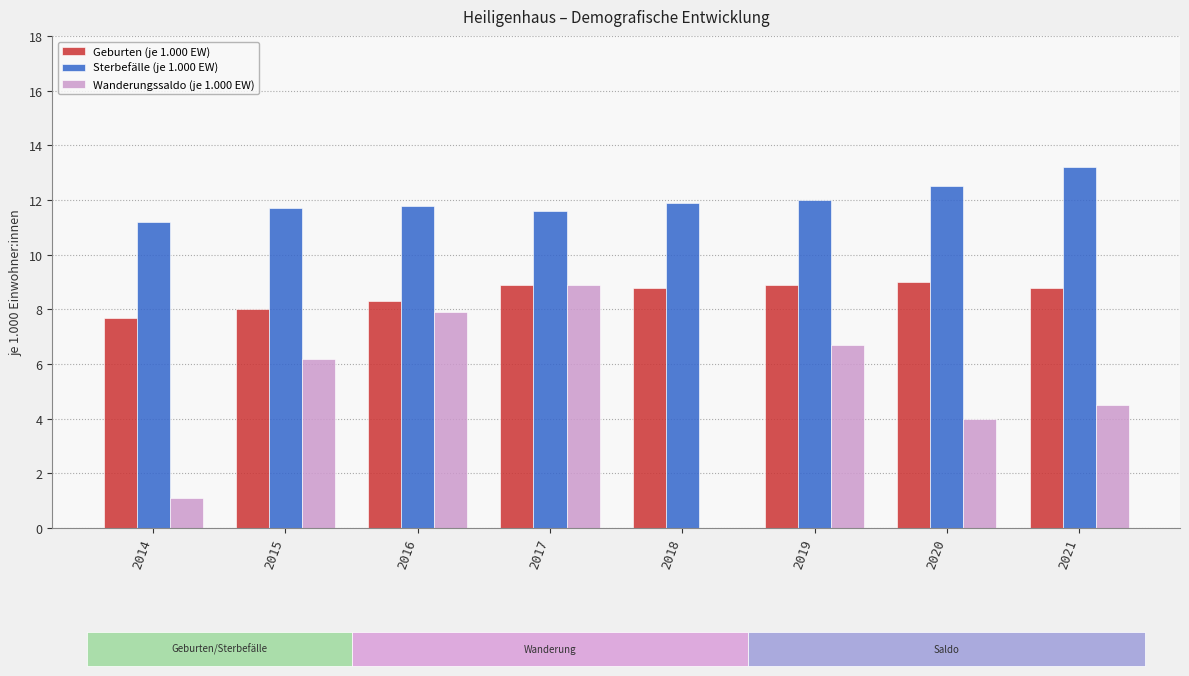

What is the sum of the Geburten (je 1.000 EW) values at 2015 and 2018?

16.8